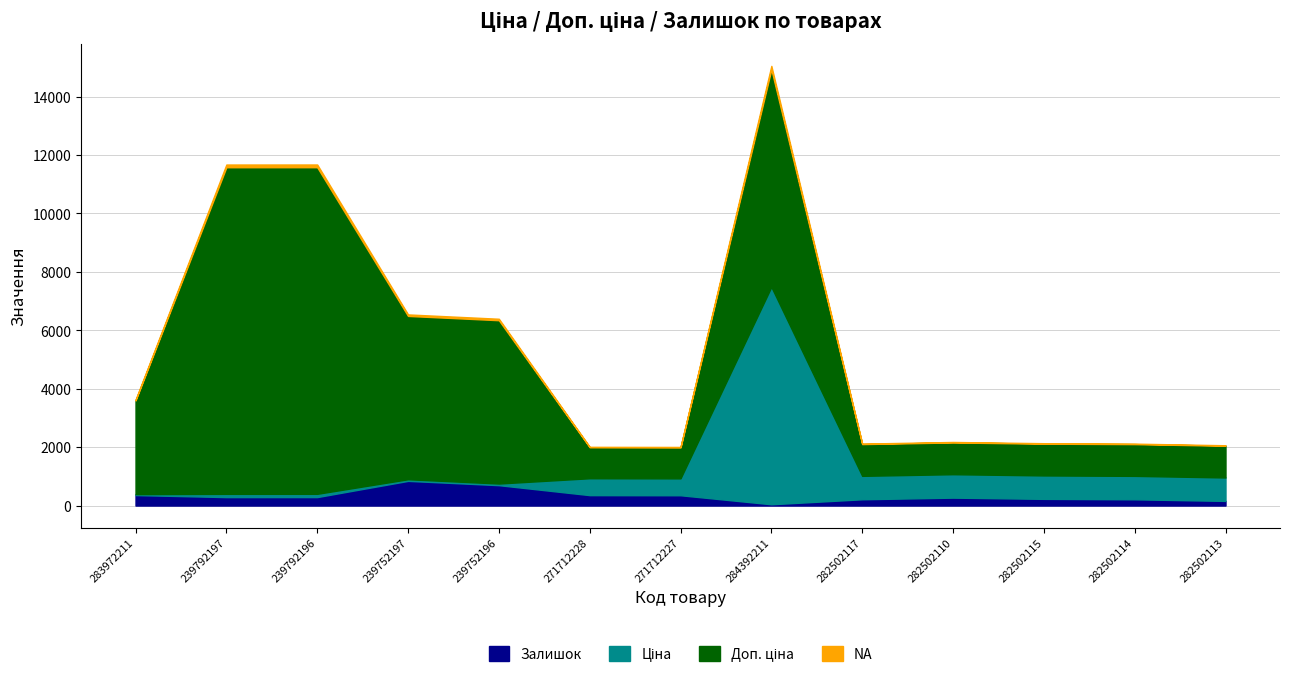

What is the average value of the Ціна series?

998.4